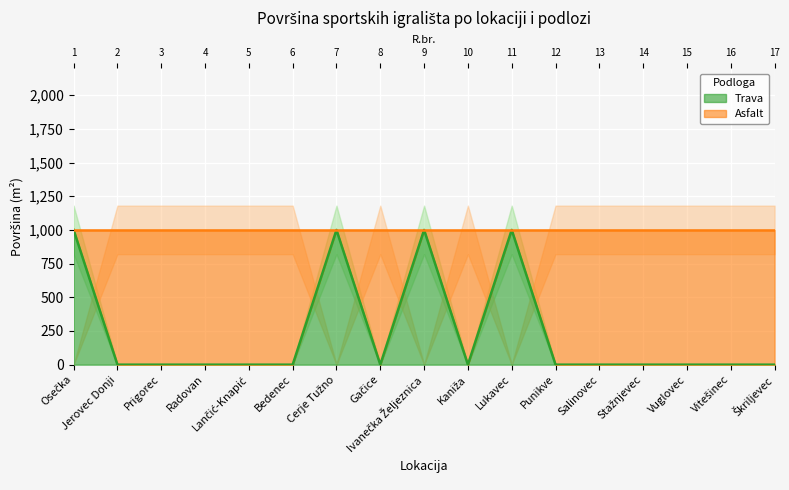

How many categories are shown in the chart?

17